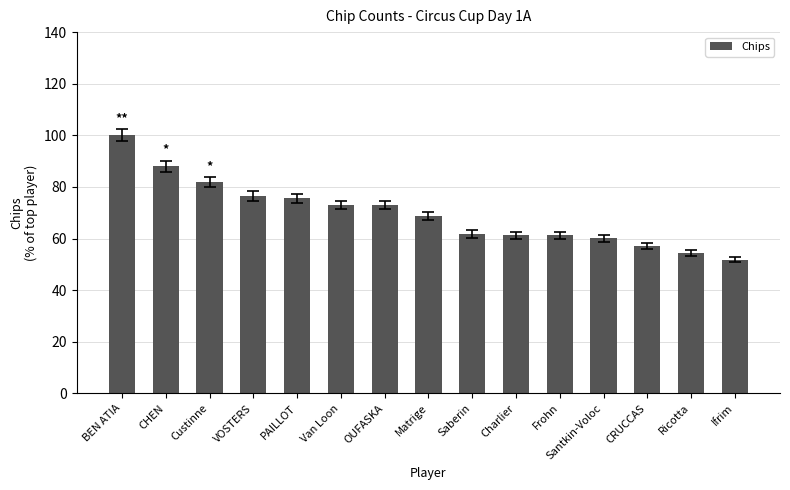

Which label corresponds to the smallest value in the chart?

Ifrim